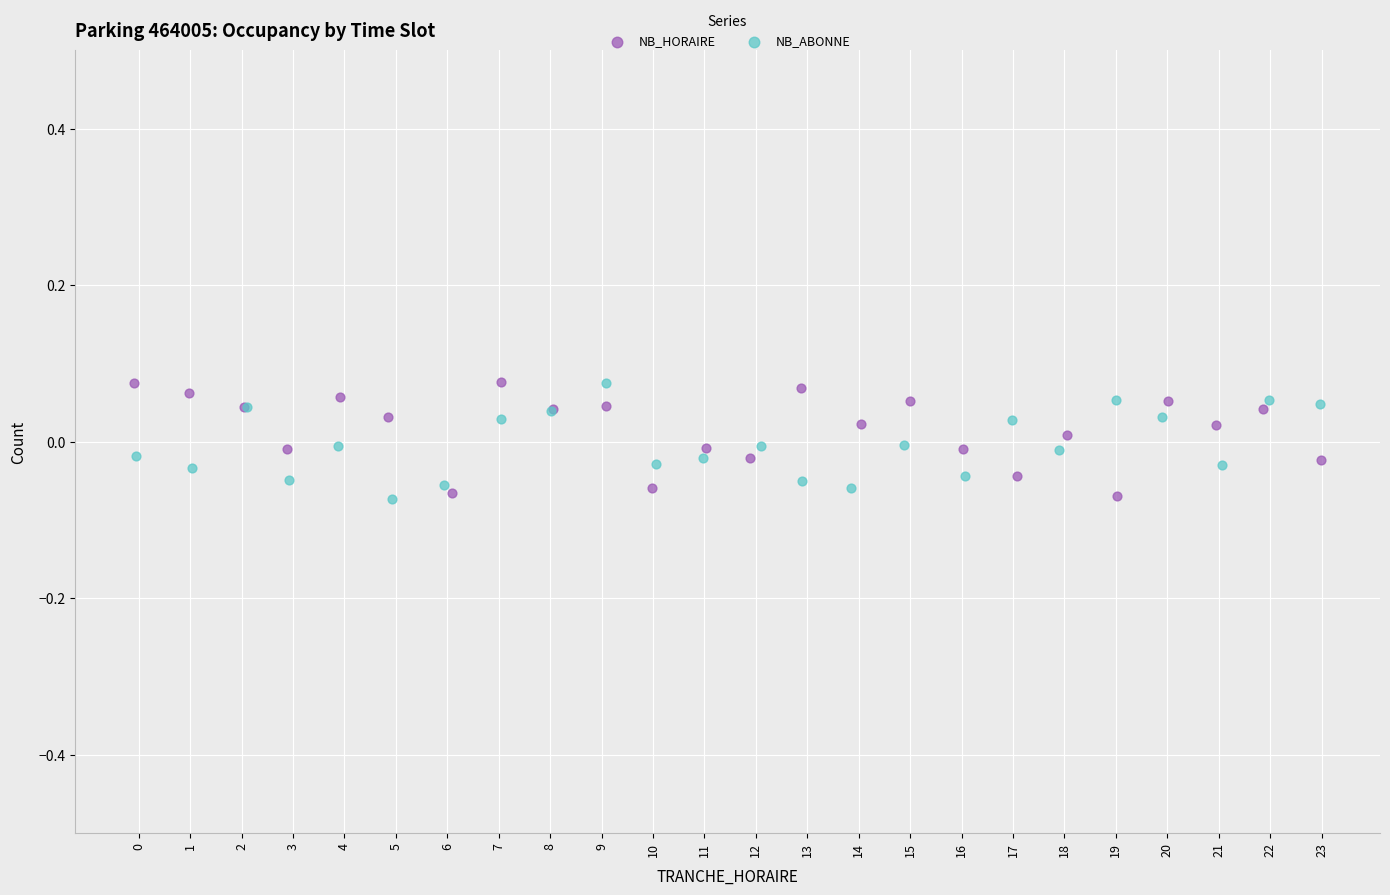

What are all the series names shown in the legend?

NB_HORAIRE, NB_ABONNE